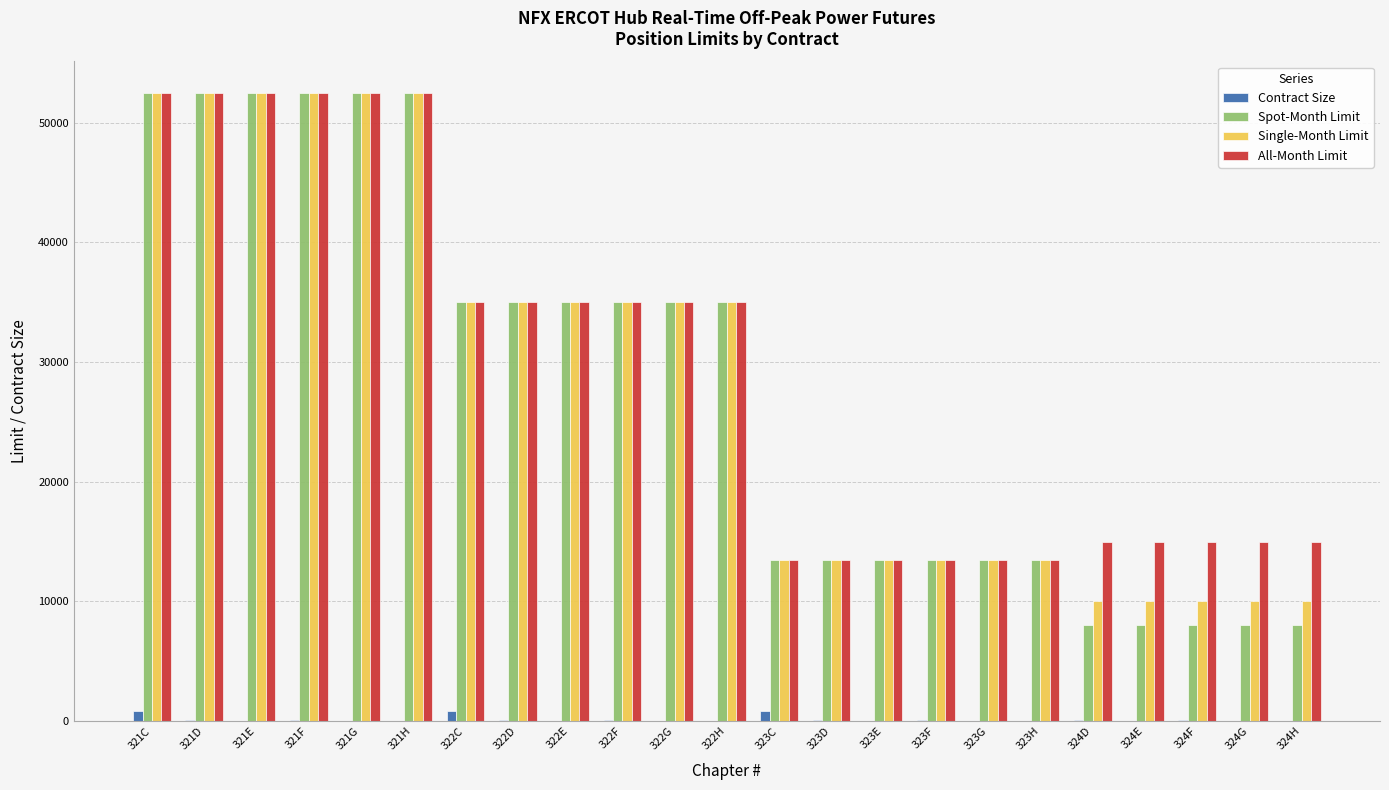

What is the greatest value displayed?

52500